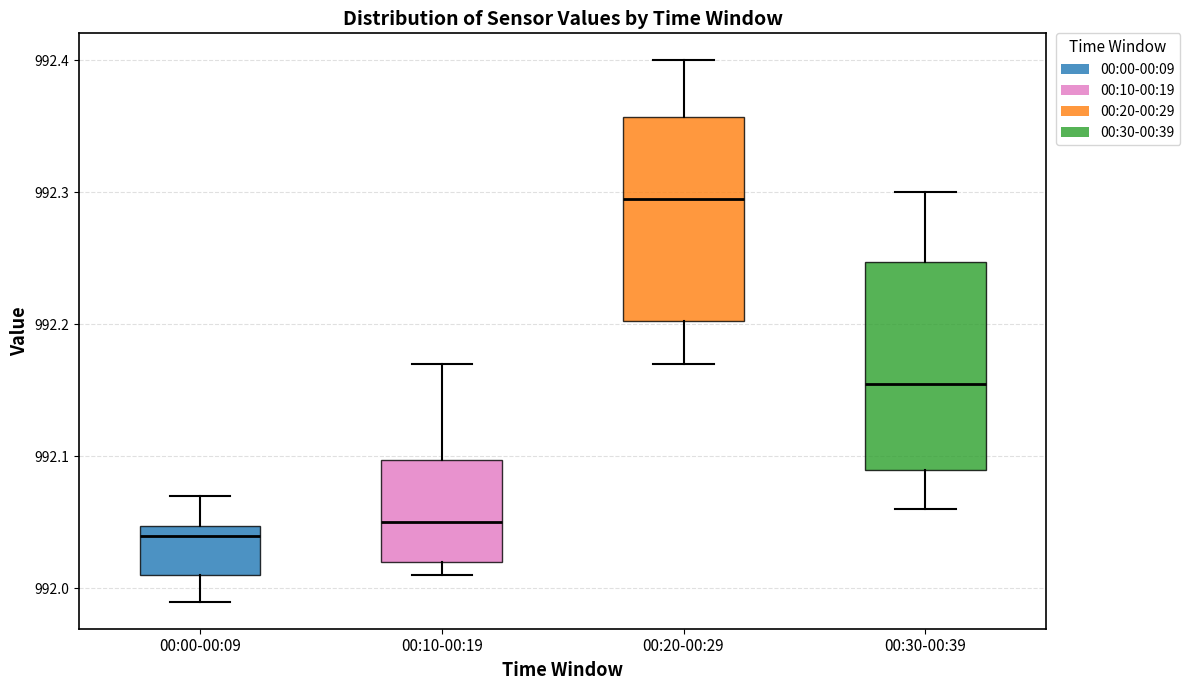

Reading left to right, transcribe this box plot: for each box, give where its median line is, the range the box spans, and where its two whiskers end, as read against the y-axis. The values are not printed on the chart, so give them approximately, as read against the axis.

00:00-00:09: median 992.04, box 992.01 to 992.05, whiskers 991.99 to 992.07
00:10-00:19: median 992.05, box 992.02 to 992.10, whiskers 992.01 to 992.17
00:20-00:29: median 992.30, box 992.20 to 992.36, whiskers 992.17 to 992.40
00:30-00:39: median 992.16, box 992.09 to 992.25, whiskers 992.06 to 992.30